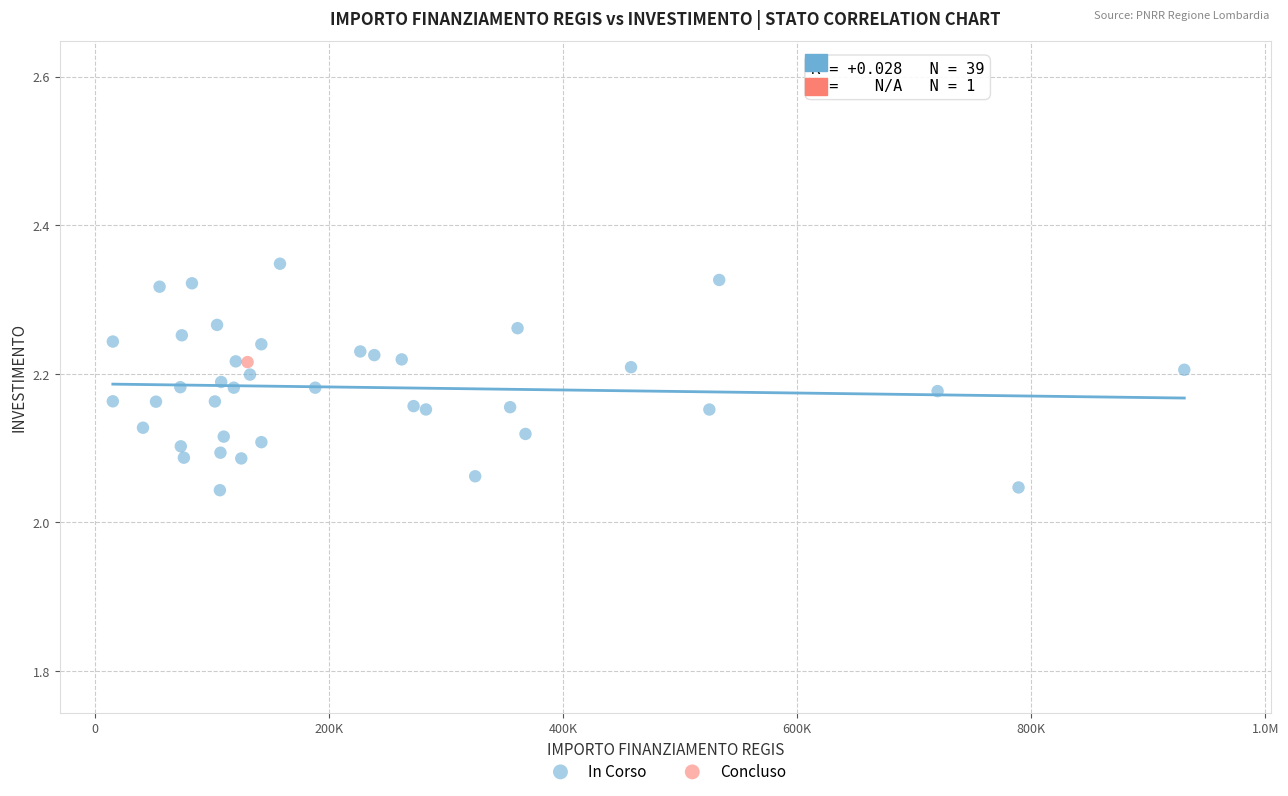

What are all the series names shown in the legend?

In Corso, Concluso